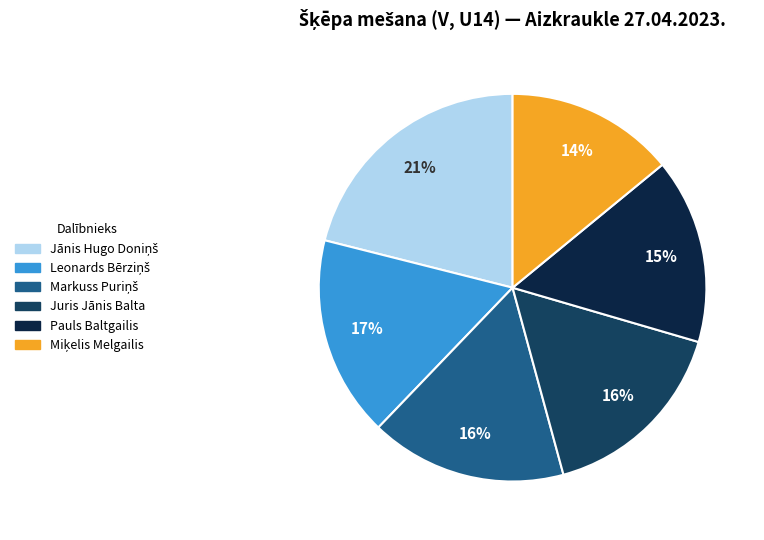

To the nearest percent, what is the difference between the largest and smallest slice percentages?

7%